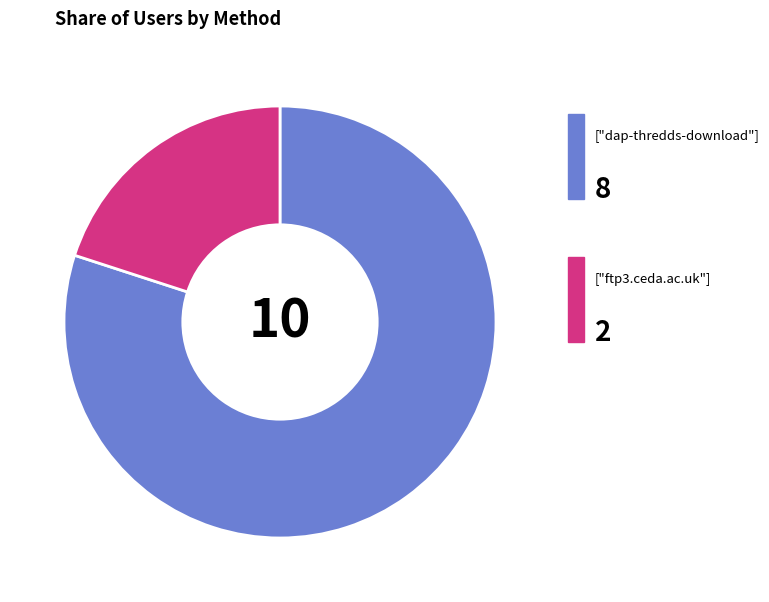

Does any single category account for the majority?

Yes